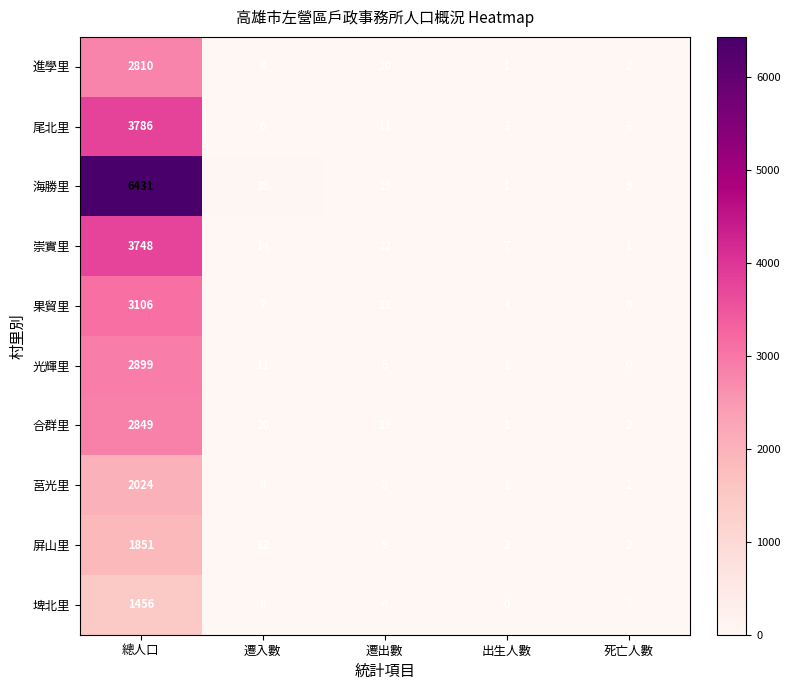

Between 遷入數 and 遷出數, which series saw the biggest shift?

海勝里